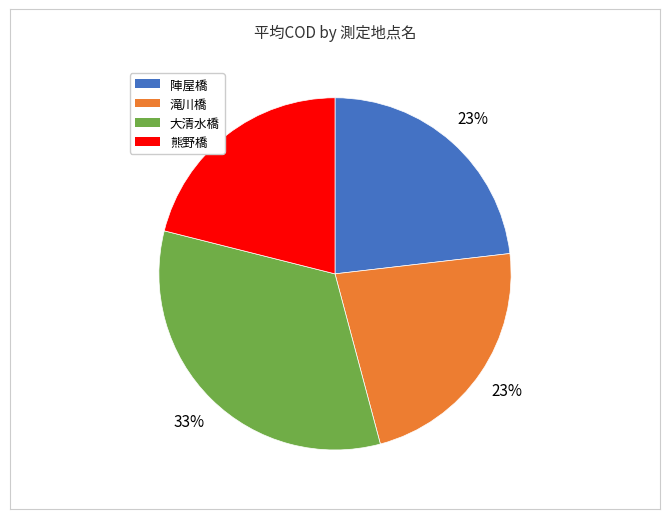

Do 大清水橋 and 熊野橋 together represent more than half of the pie?

Yes